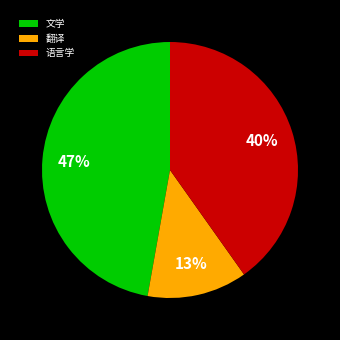

What is the largest slice in the pie chart?

文学